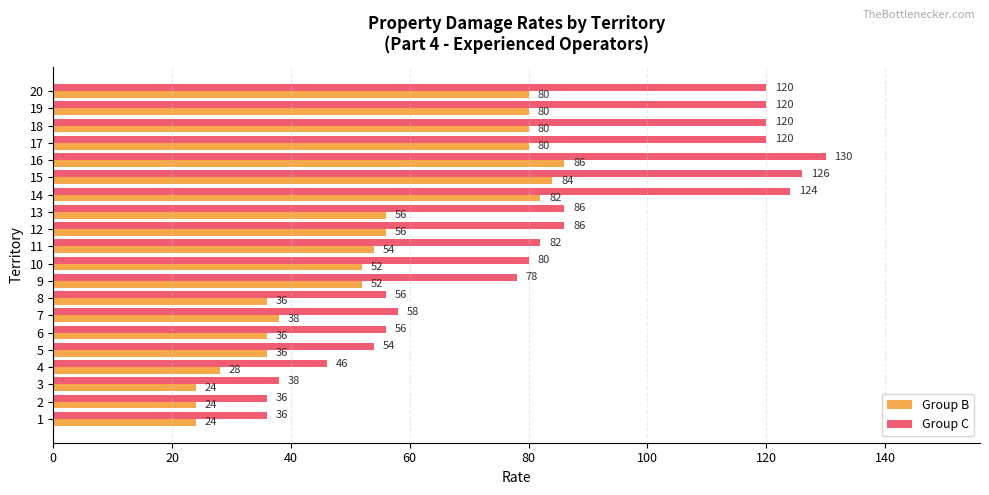

At which category is the sum across all series the highest?

16